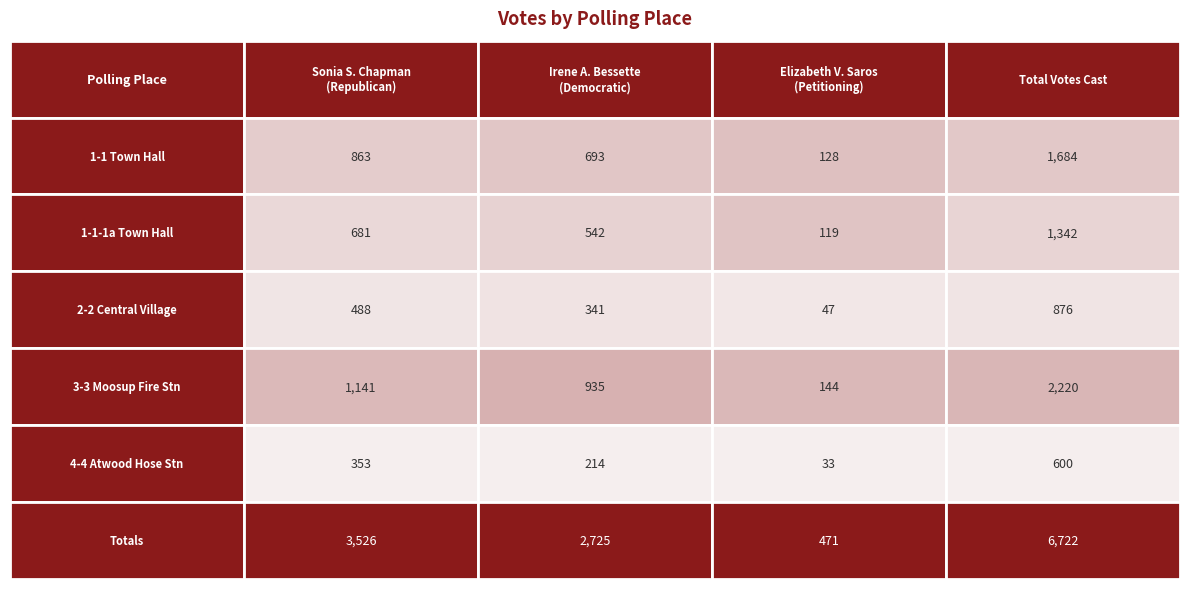

At how many categories does at least one series exceed 4917?

1